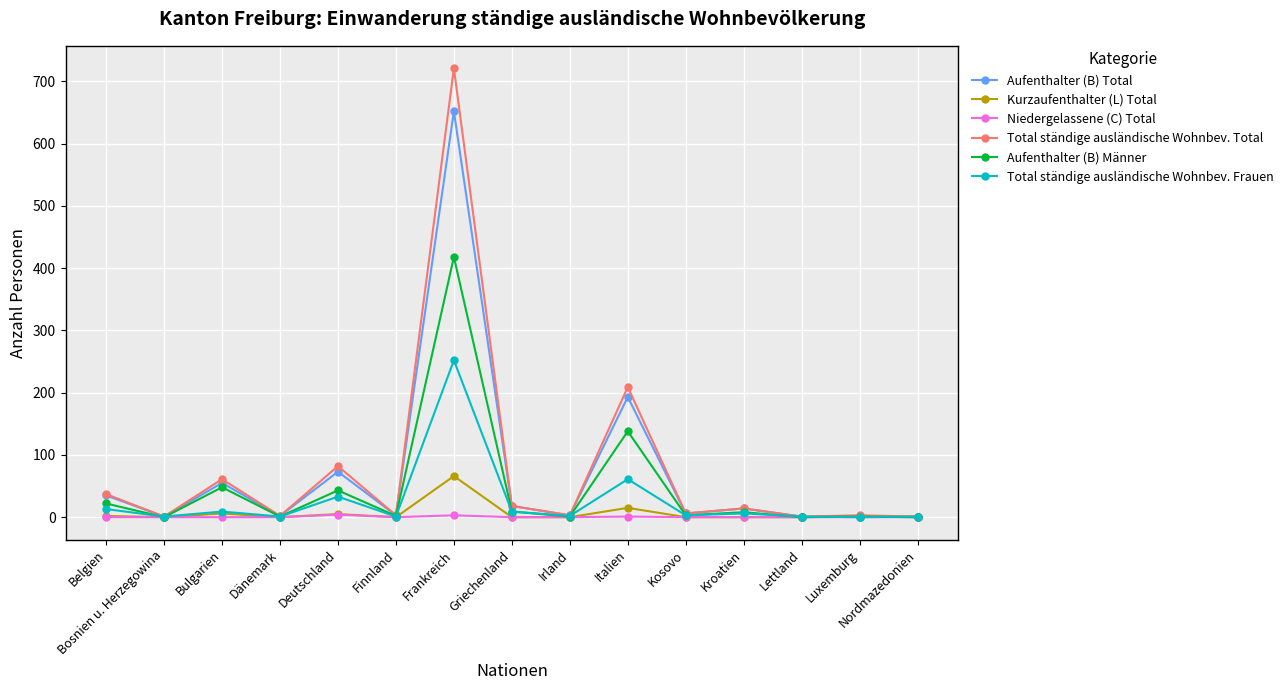

True or false: Total ständige ausländische Wohnbev. Frauen has a value of 9 at Griechenland.

True